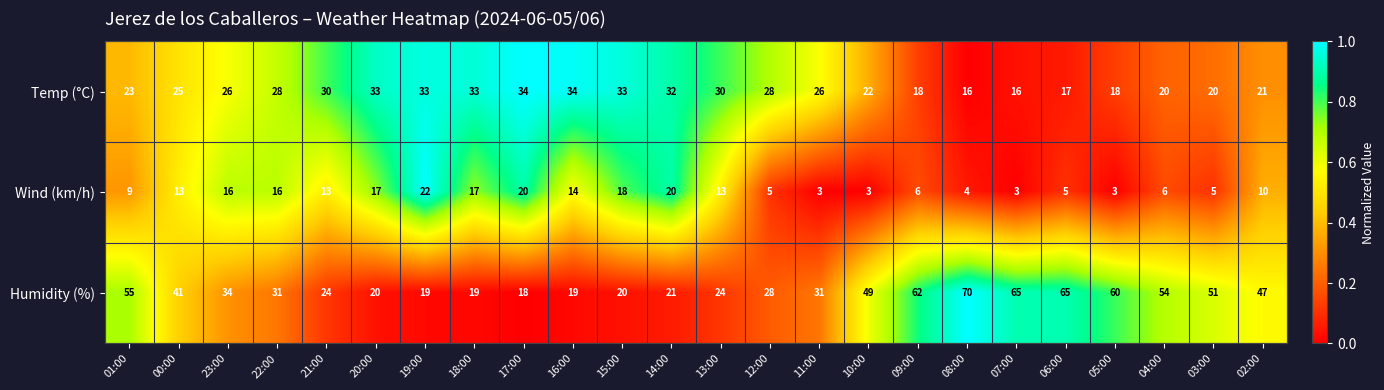

What is the difference between the maximum and minimum values in the Temp (°C) series?

18